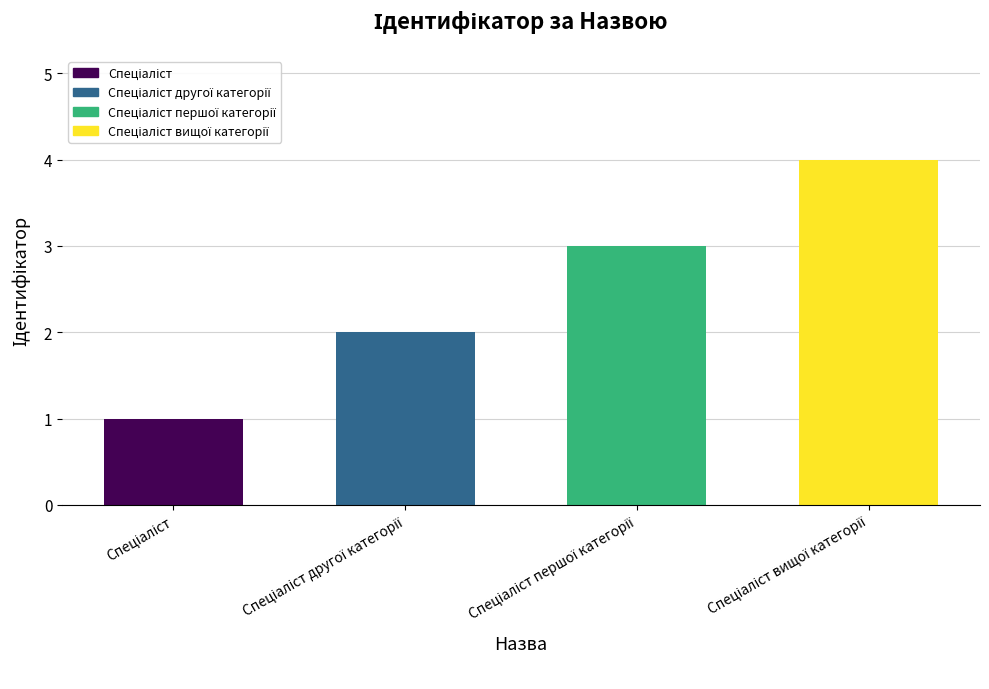

What is the sum of all values?

10